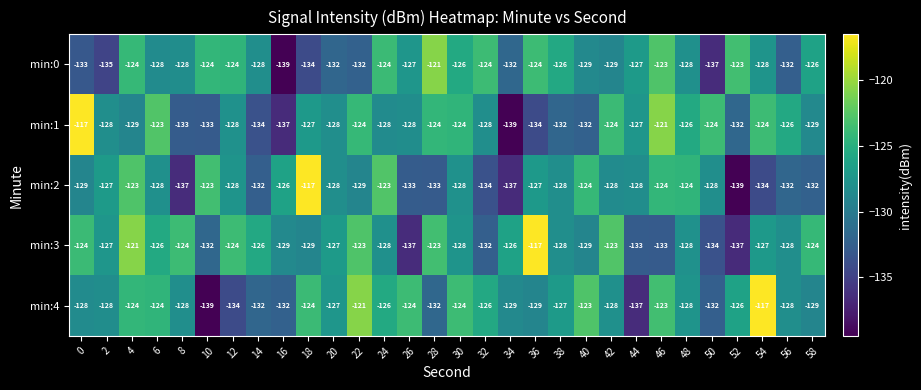

What is the difference between the min:0 values at 12 and 16?

15